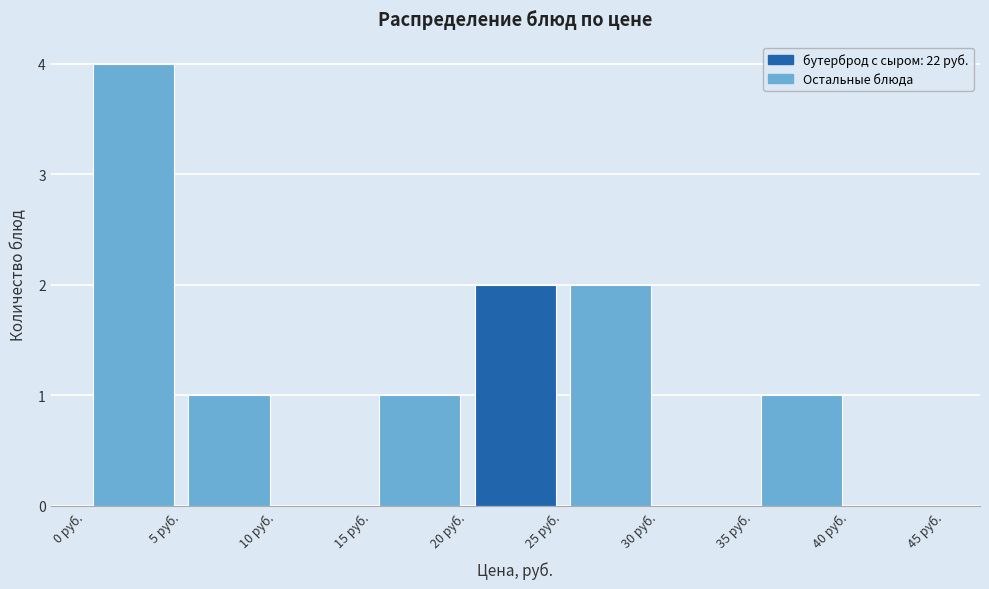

Over which range of the x-axis is the bar tallest?

0 to 5